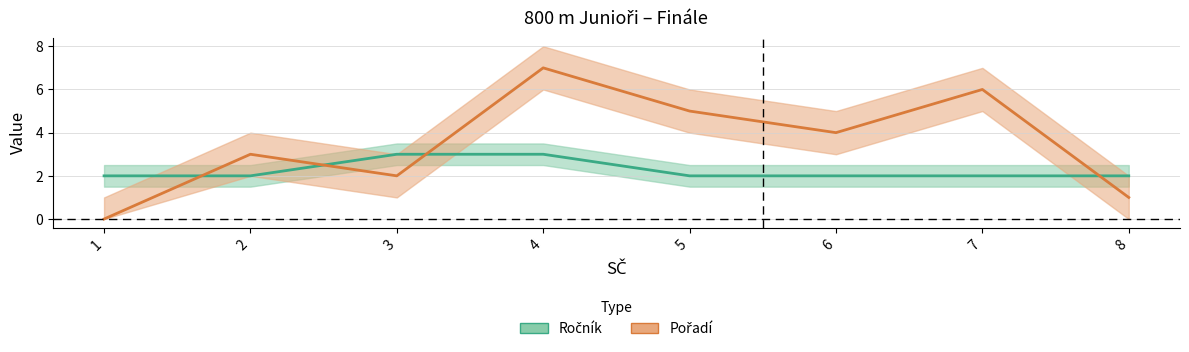

The value of Ročník at 8 is 3. True or false?

False